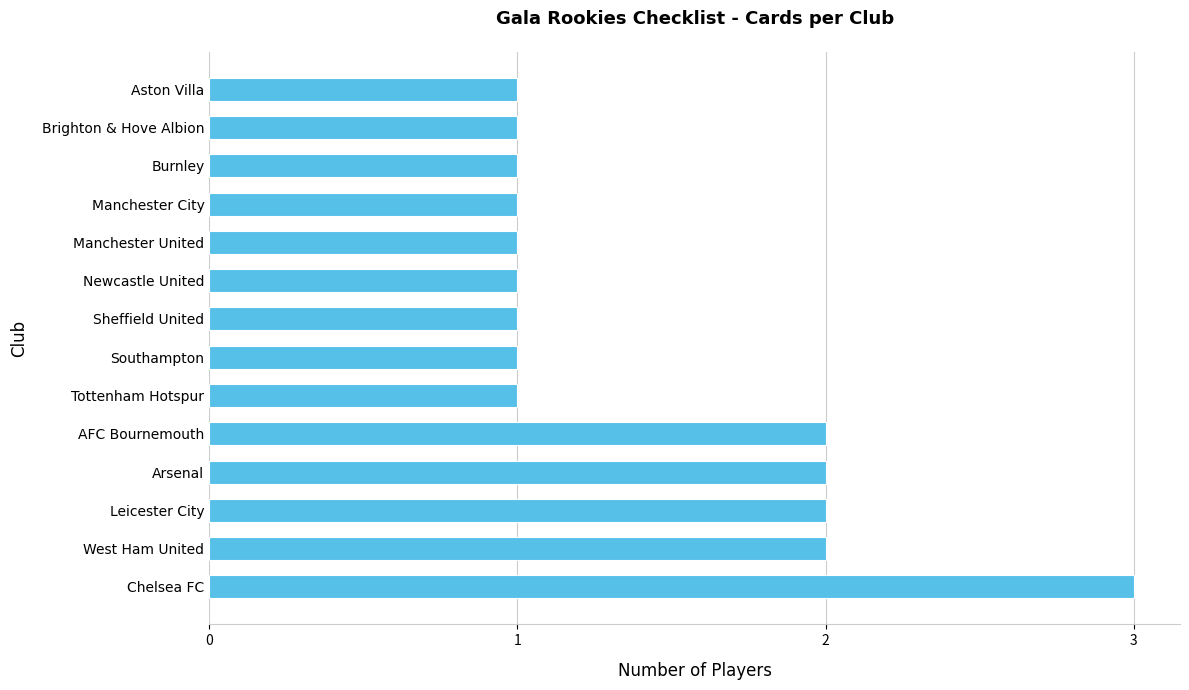

What is the greatest value displayed?

3